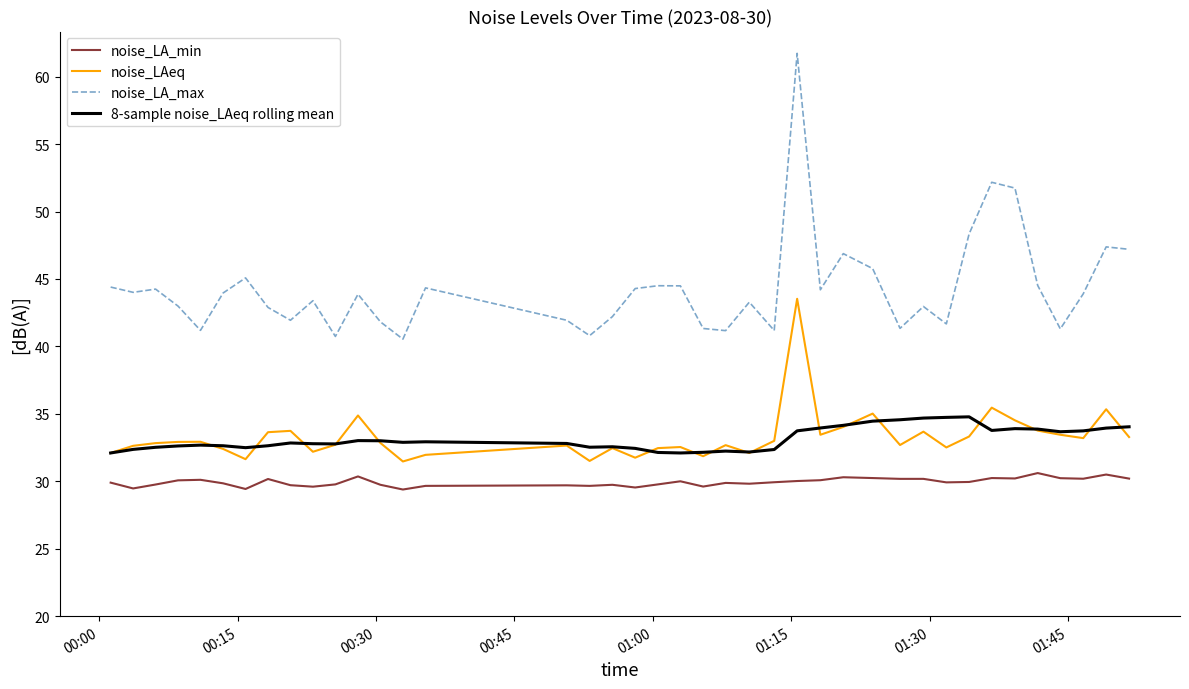

Which series has the largest total across all categories?

noise_LA_max